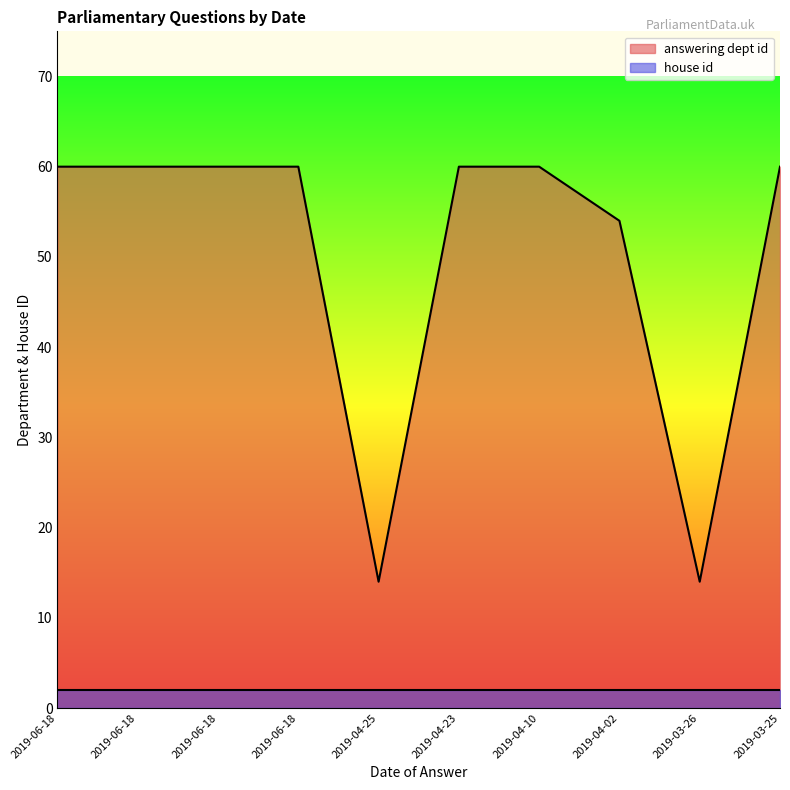

List the labels in order of value, smallest first.

2019-04-25, 2019-03-26, 2019-04-02, 2019-06-18, 2019-06-18, 2019-06-18, 2019-06-18, 2019-04-23, 2019-04-10, 2019-03-25